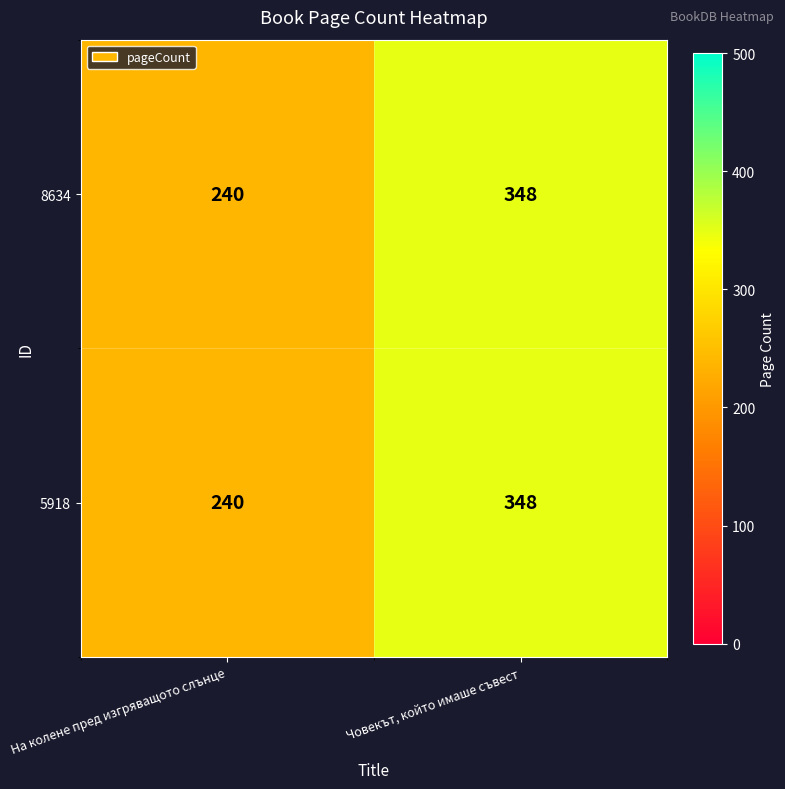

Reading right to left, what are all the values shown in this chart?

8634: Човекът, който имаше съвест=348	На колене пред изгряващото слънце=240
5918: Човекът, който имаше съвест=348	На колене пред изгряващото слънце=240